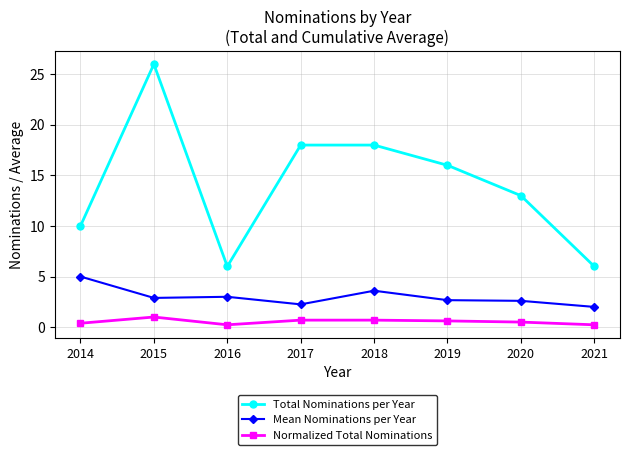

How many interior local valleys does the Total Nominations per Year series have?

1